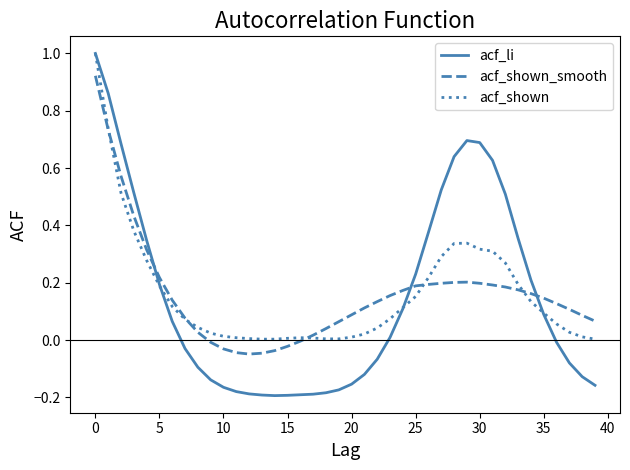

Which series has the largest range (max minus min)?

acf_li